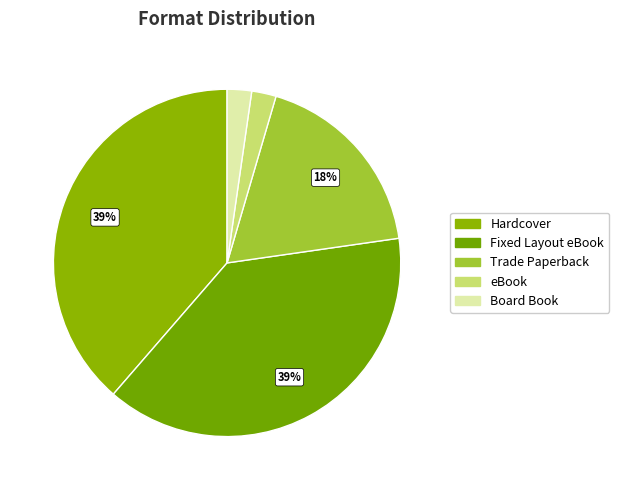

Is the sum of Hardcover and Board Book greater than half?

No